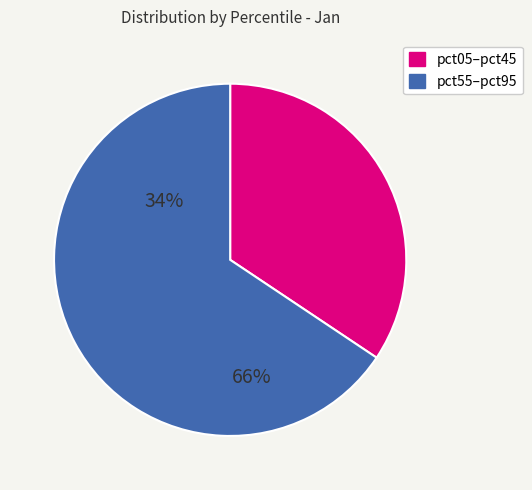

Does any single category account for the majority?

Yes